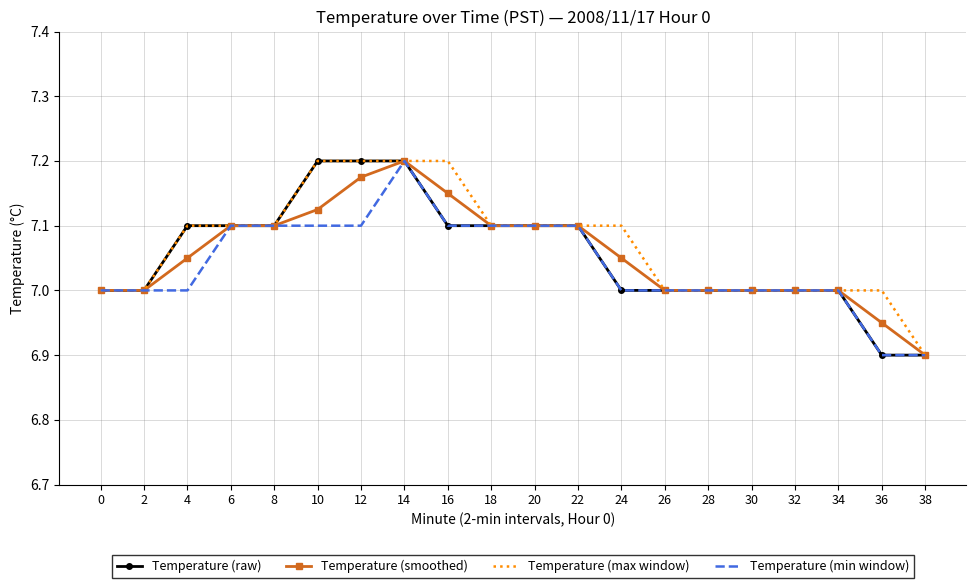

True or false: Temperature (raw) has a value of 9.5 at 24.

False